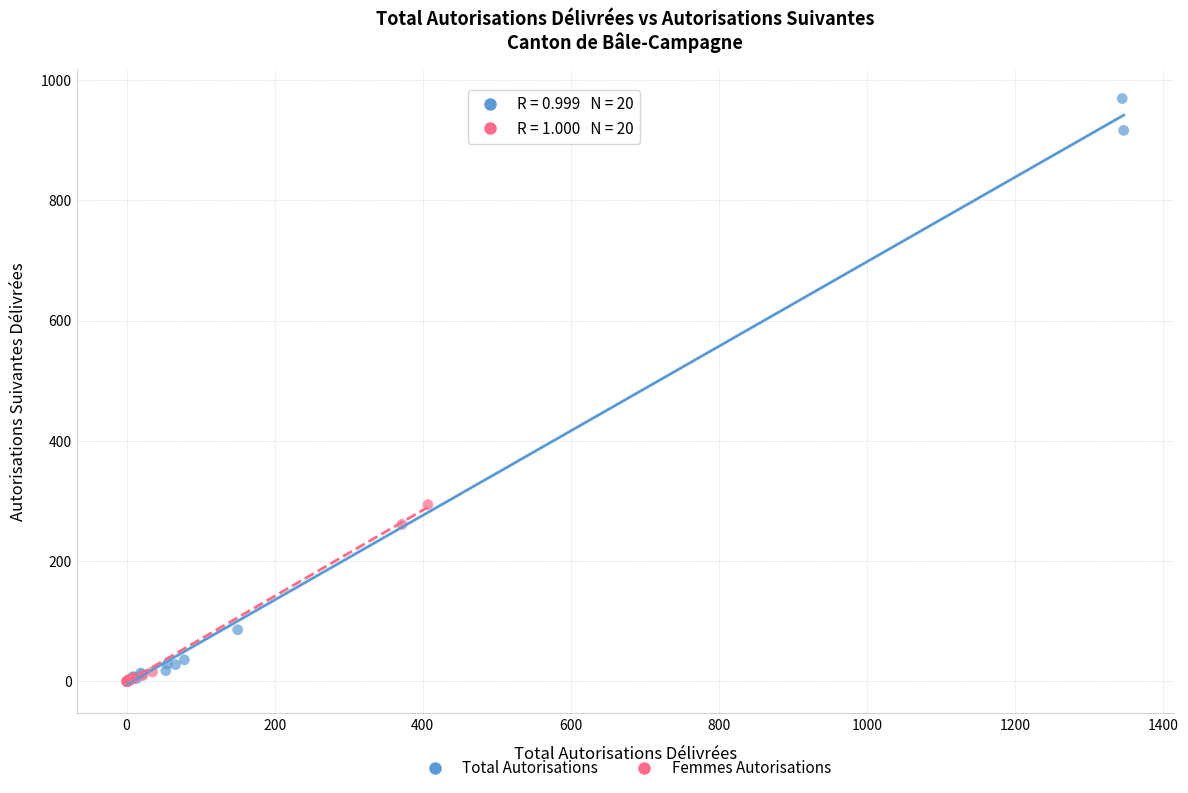

Which series has the largest Y range (max minus min)?

Total Autorisations